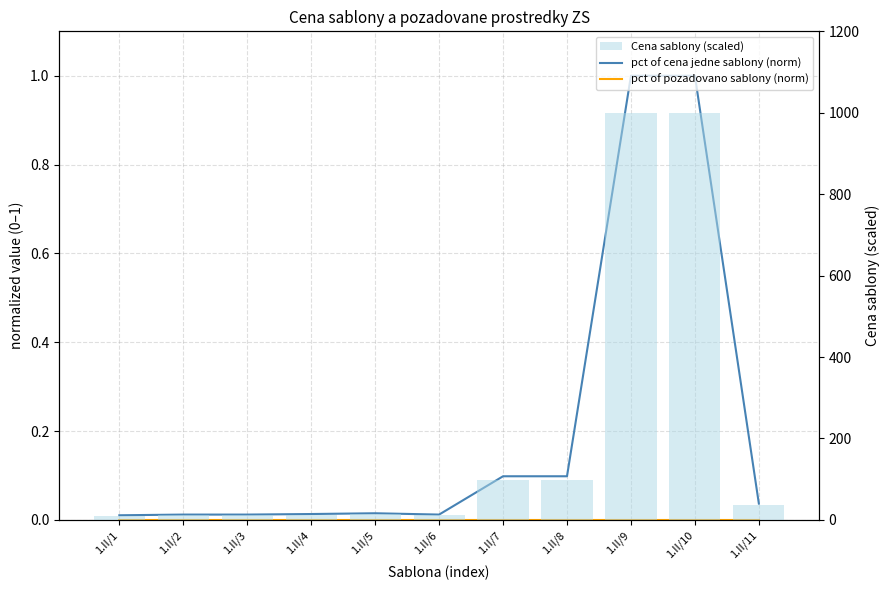

True or false: pct of cena jedne sablony (norm) has a value of 1.0 at 1.II/10.

True